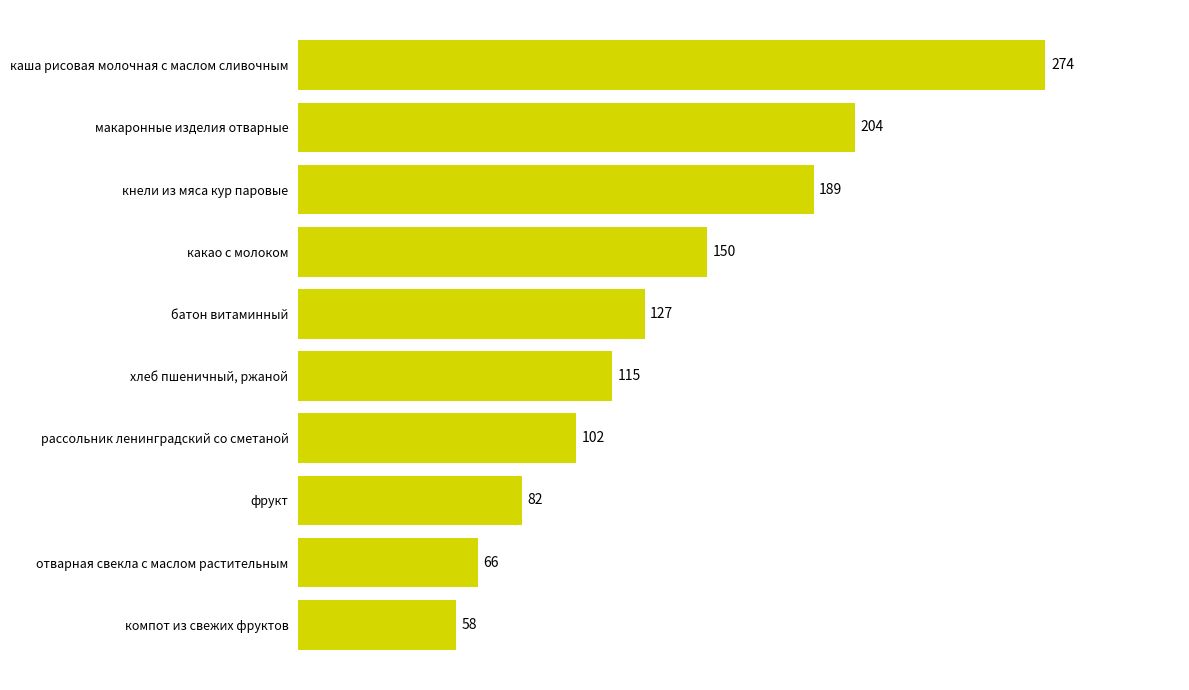

What is the sum of all values?

1367